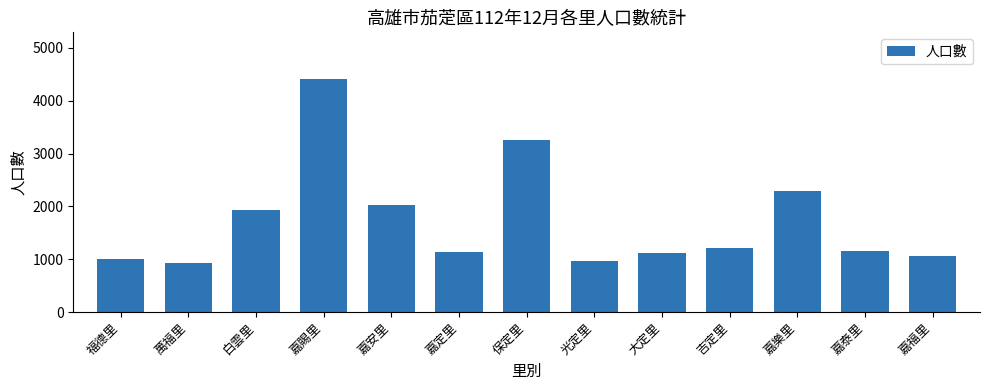

What is the change in value from 白雲里 to 吉定里?

-718